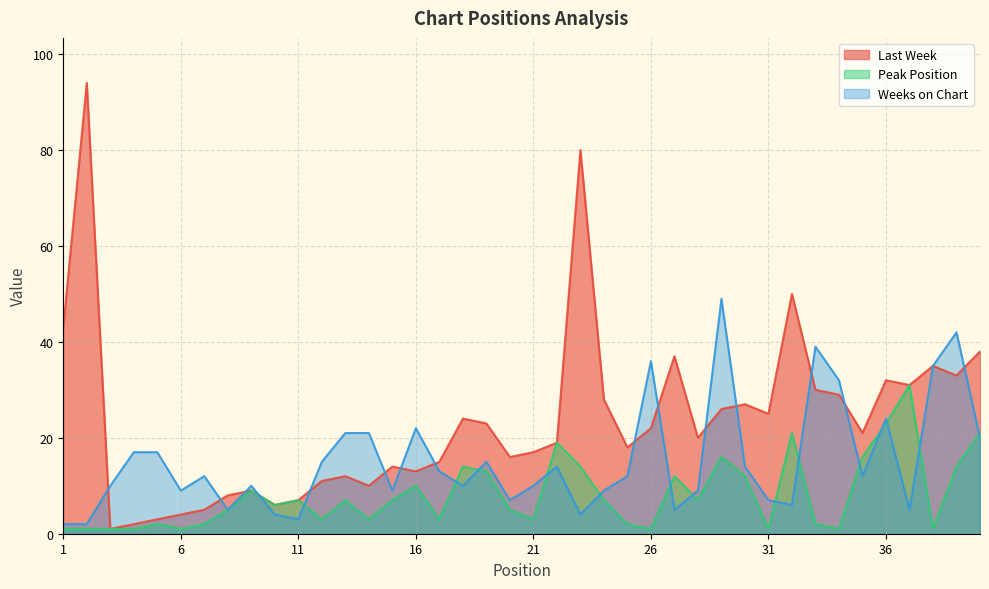

Where is the first local minimum for Last Week?

3